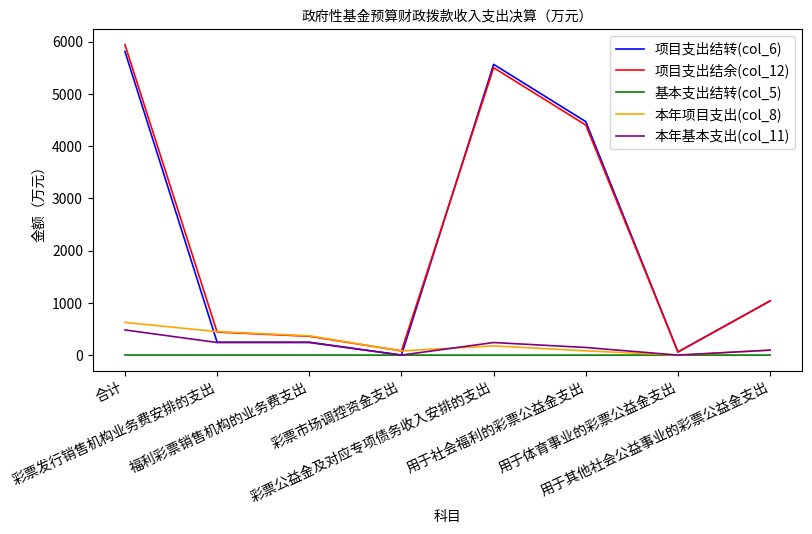

Which series has the widest spread of values?

项目支出结余(col_12)